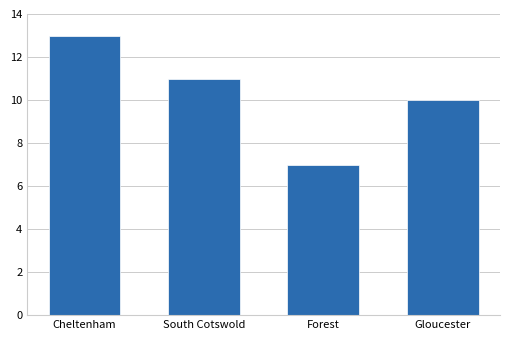

What is the change in value from South Cotswold to Forest?

-4